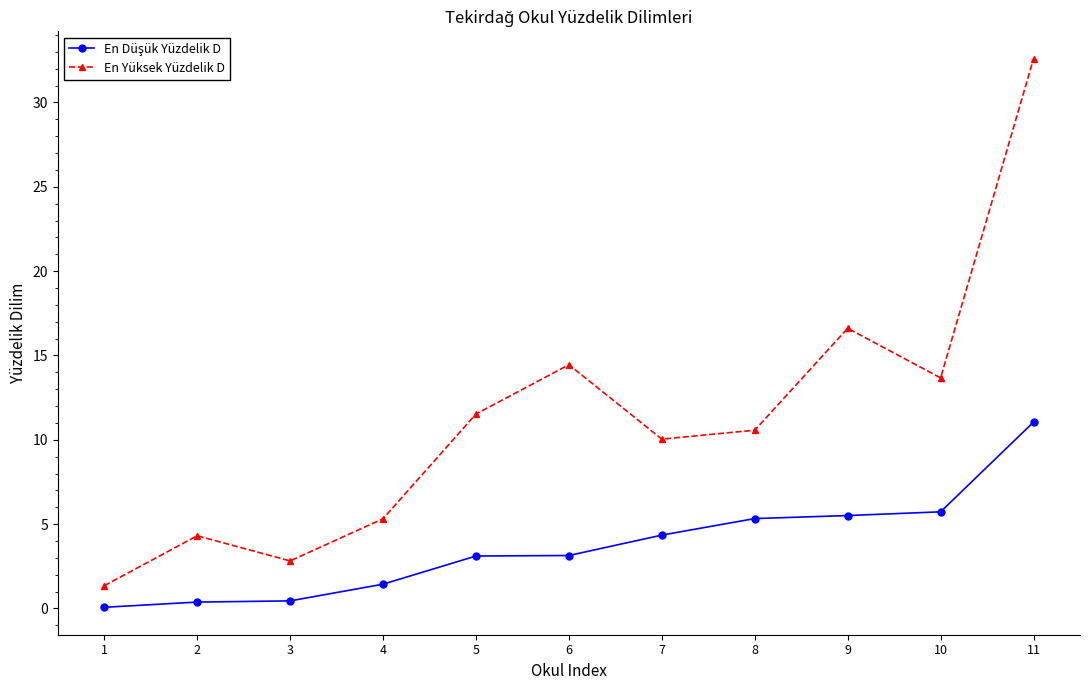

Between 2 and 6, which series saw the biggest shift?

En Yüksek Yüzdelik D